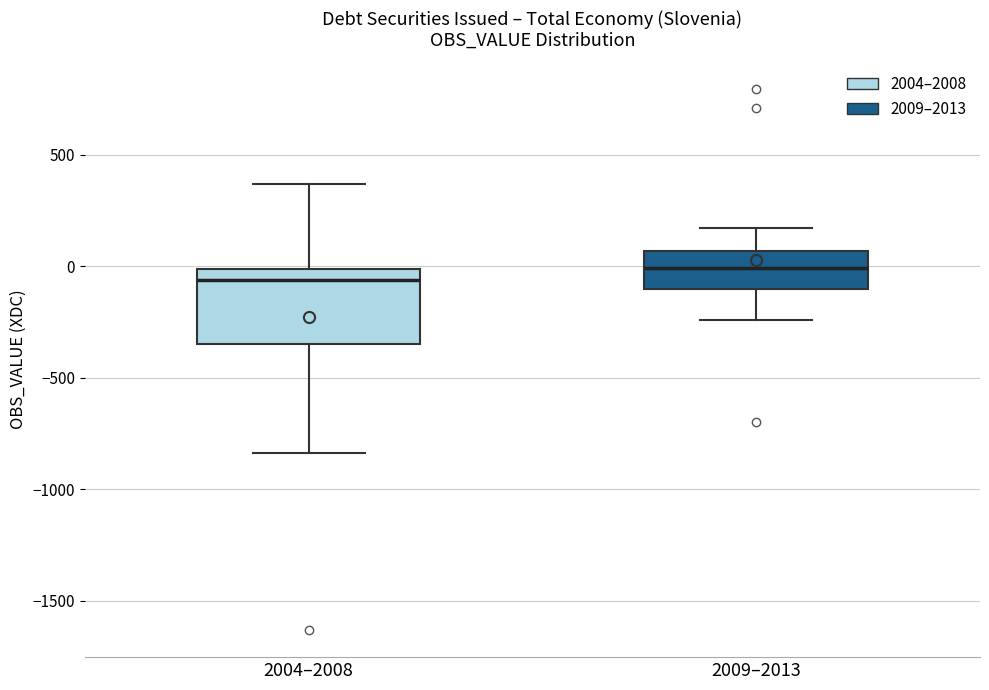

Which box has the lowest median line?

2004–2008